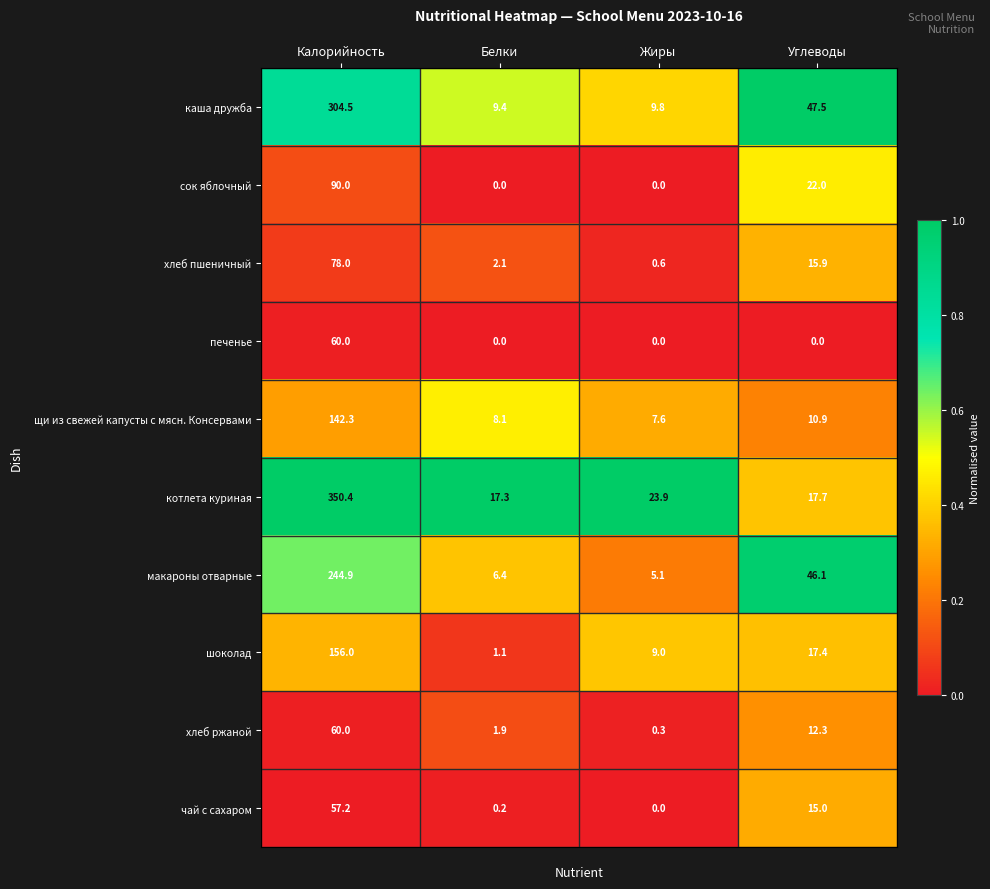

True or false: хлеб пшеничный has a value of 78.0 at Калорийность.

True